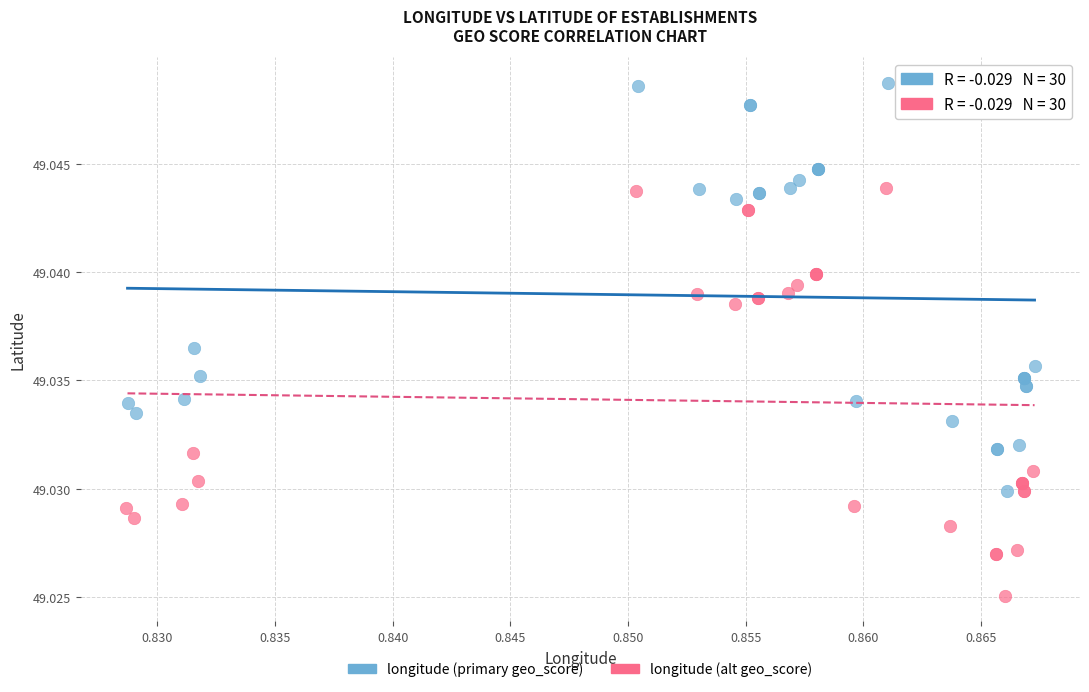

Which series reaches the minimum Y coordinate?

longitude (alt geo_score)